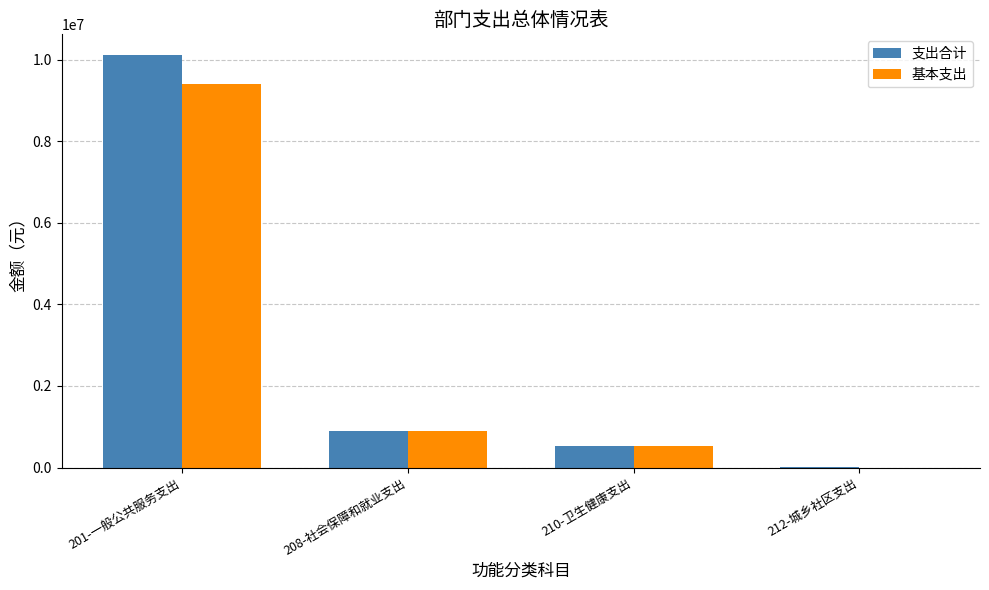

The value of 基本支出 at 201-一般公共服务支出 is 15488187.7. True or false?

False